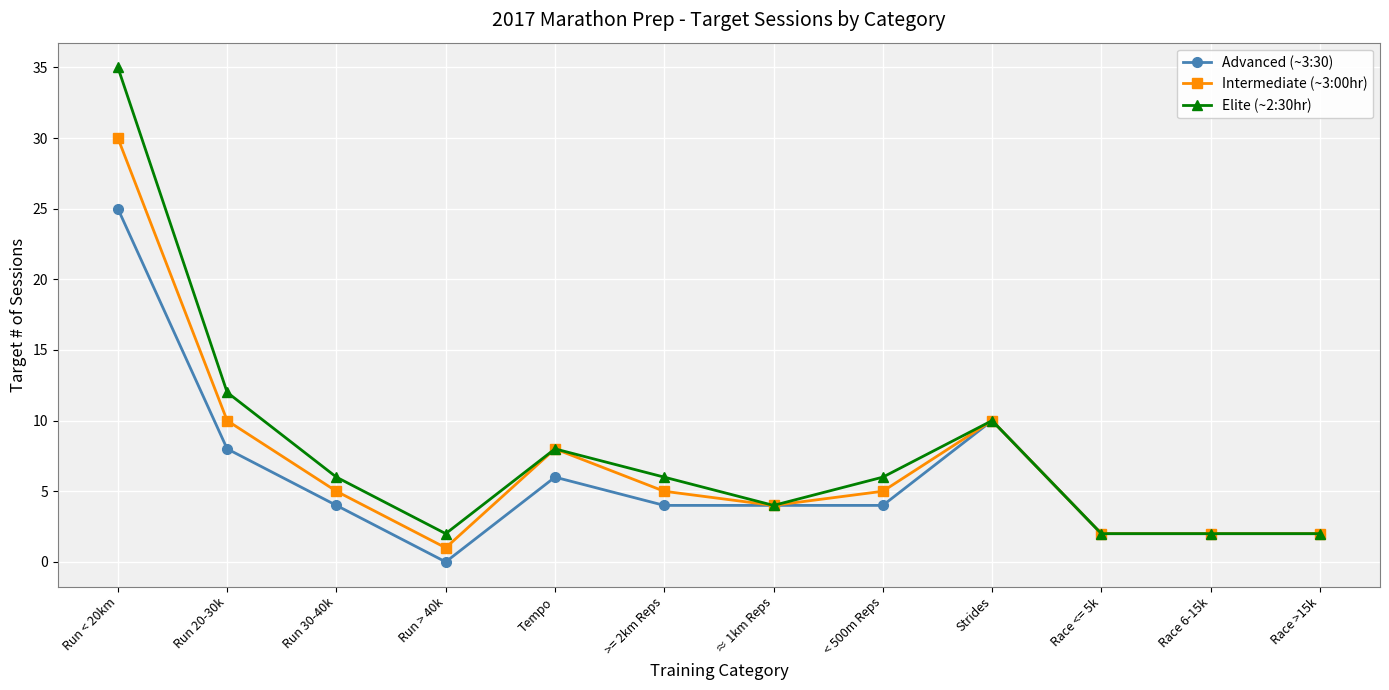

What value does the Elite (~2:30hr) series have at Tempo?

8